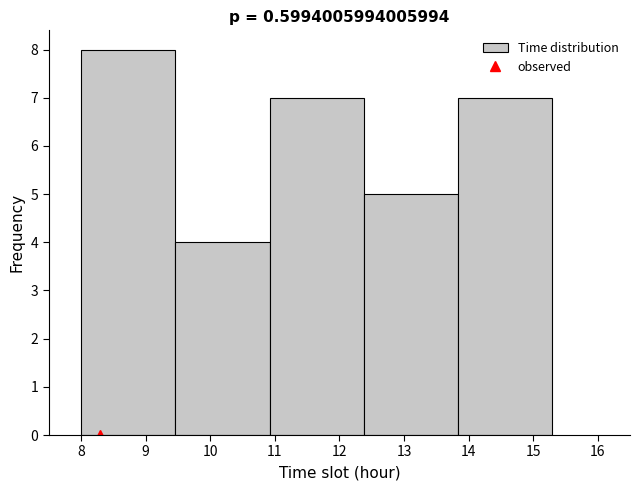

What is the height of the bar covering 12.38 to 13.84 on the x-axis? Neither the bar edges nor the heights are printed on the chart, so give them approximately, as read against the axes.

5